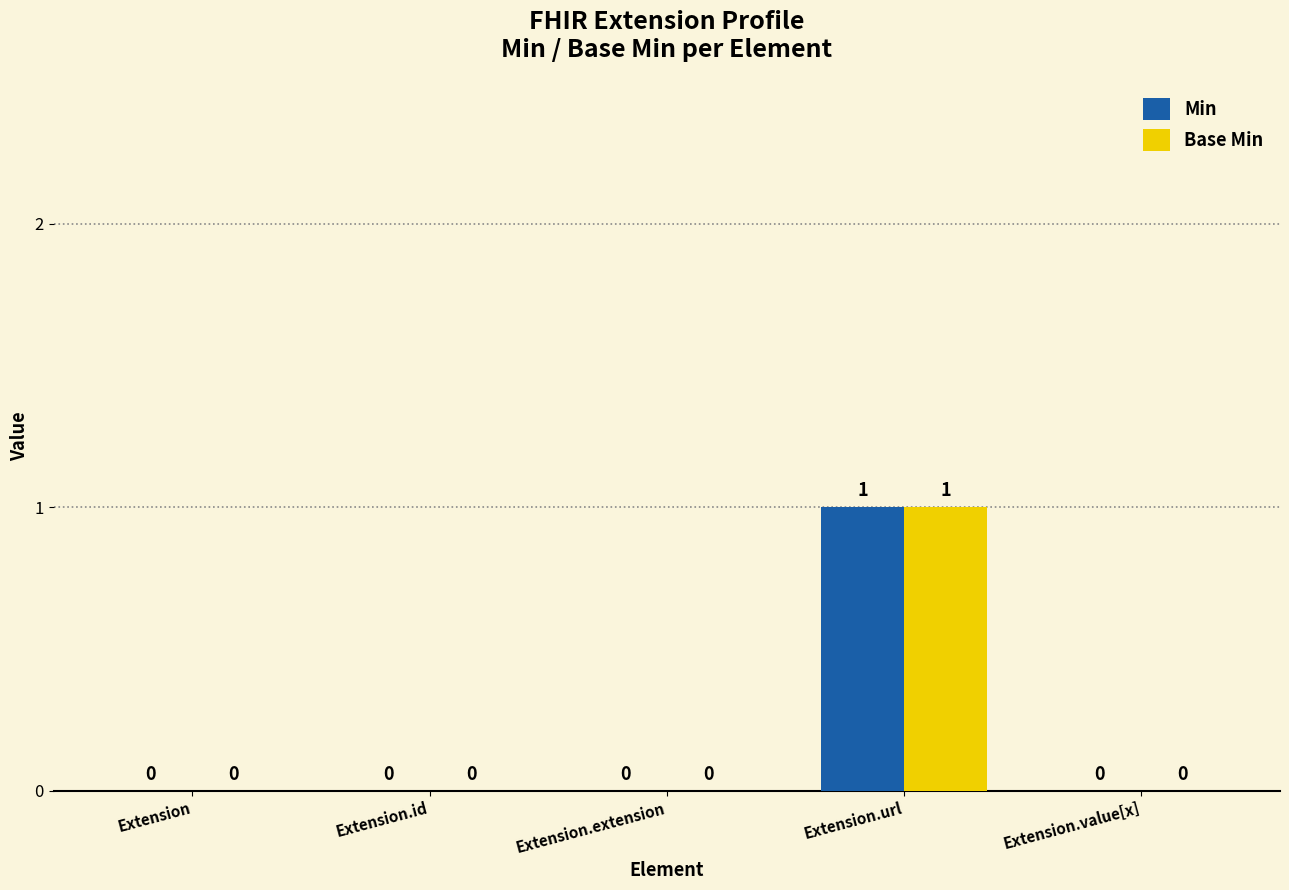

Are the bars grouped side by side (vs. stacked)?

Yes